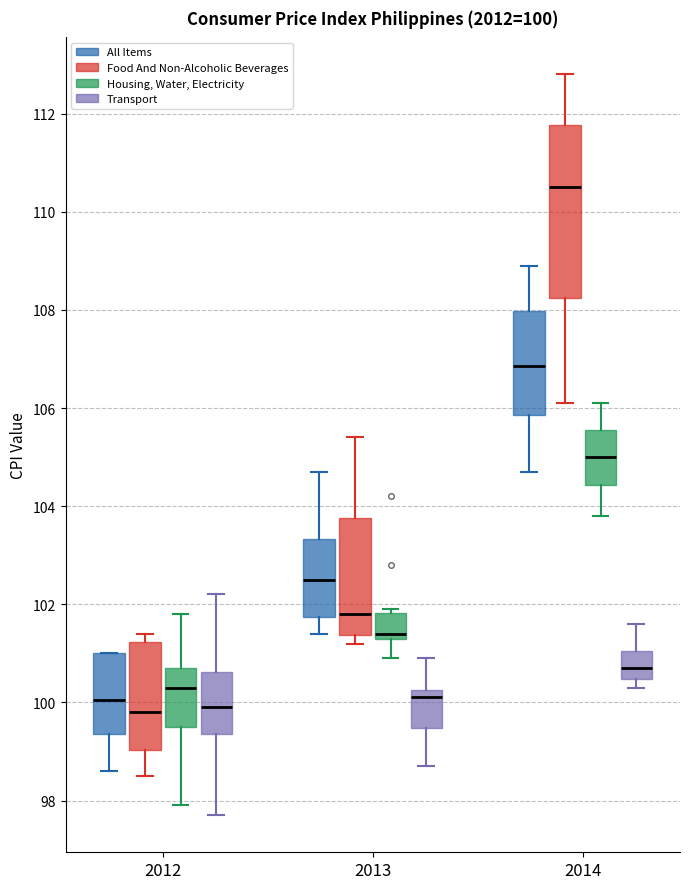

Which box is the tallest, from its lower edge to its upper edge?

2014 (Food And Non-Alcoholic Beverages)